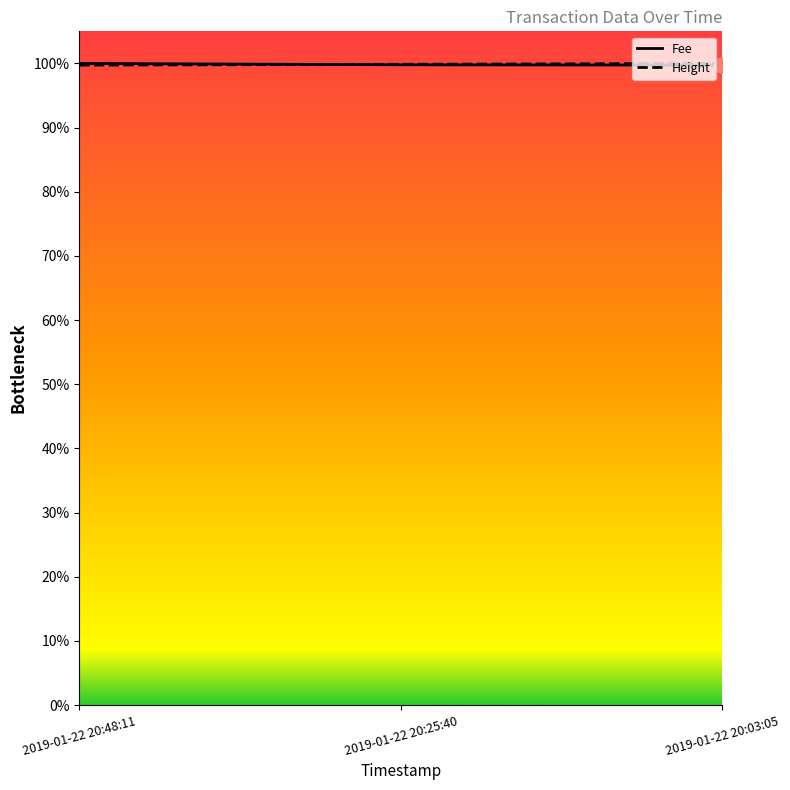

What is the ratio of the value at 2019-01-22 20:48:11 to the value at 2019-01-22 20:03:05?

1.0